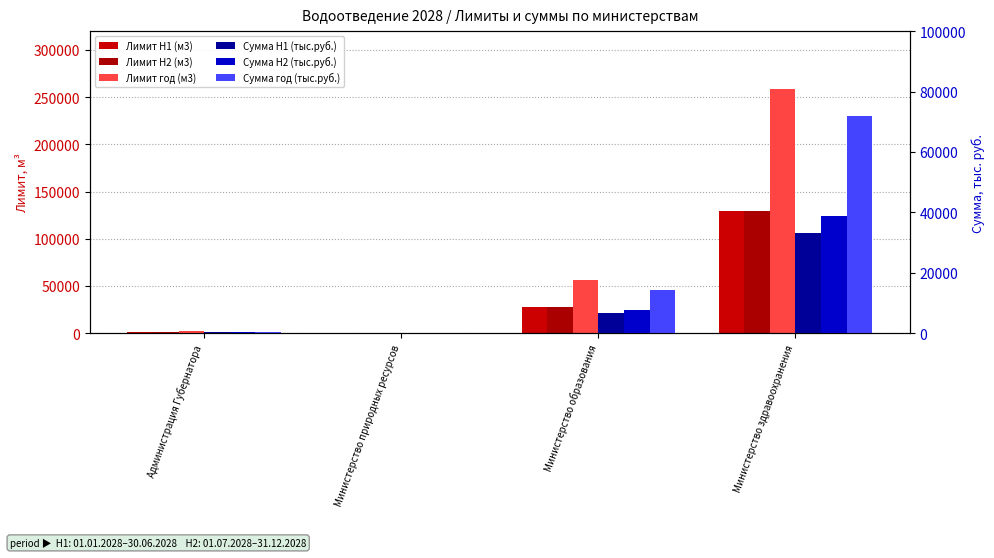

Which series changed the most between Администрация Губернатора and Министерство здравоохранения?

Лимит год (м3)